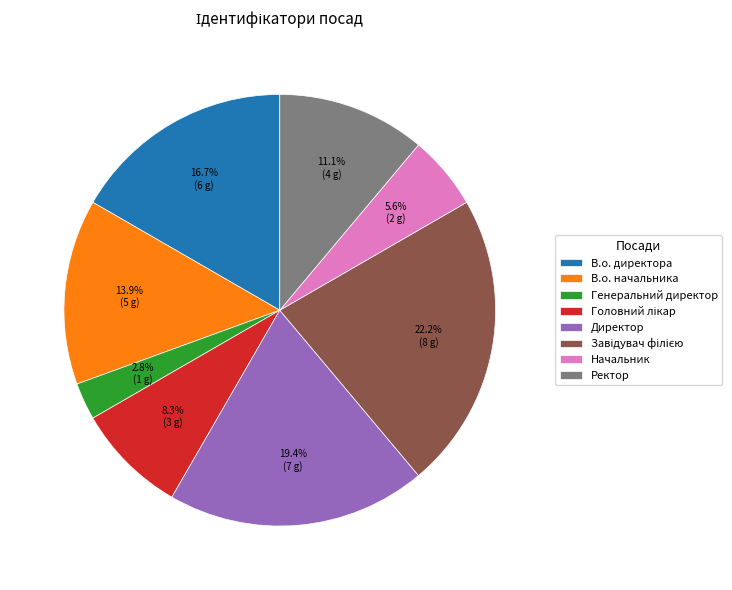

Do В.о. начальника and Генеральний директор together represent more than half of the pie?

No